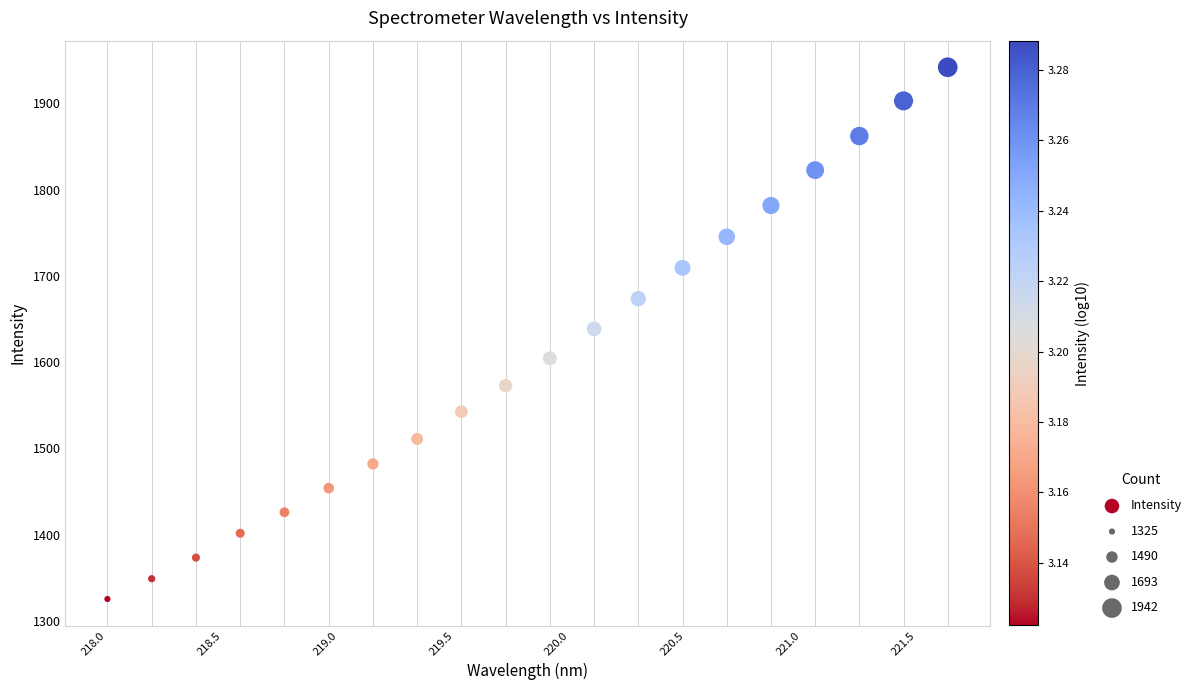

What is the range of X values (max minus min)?

3.6